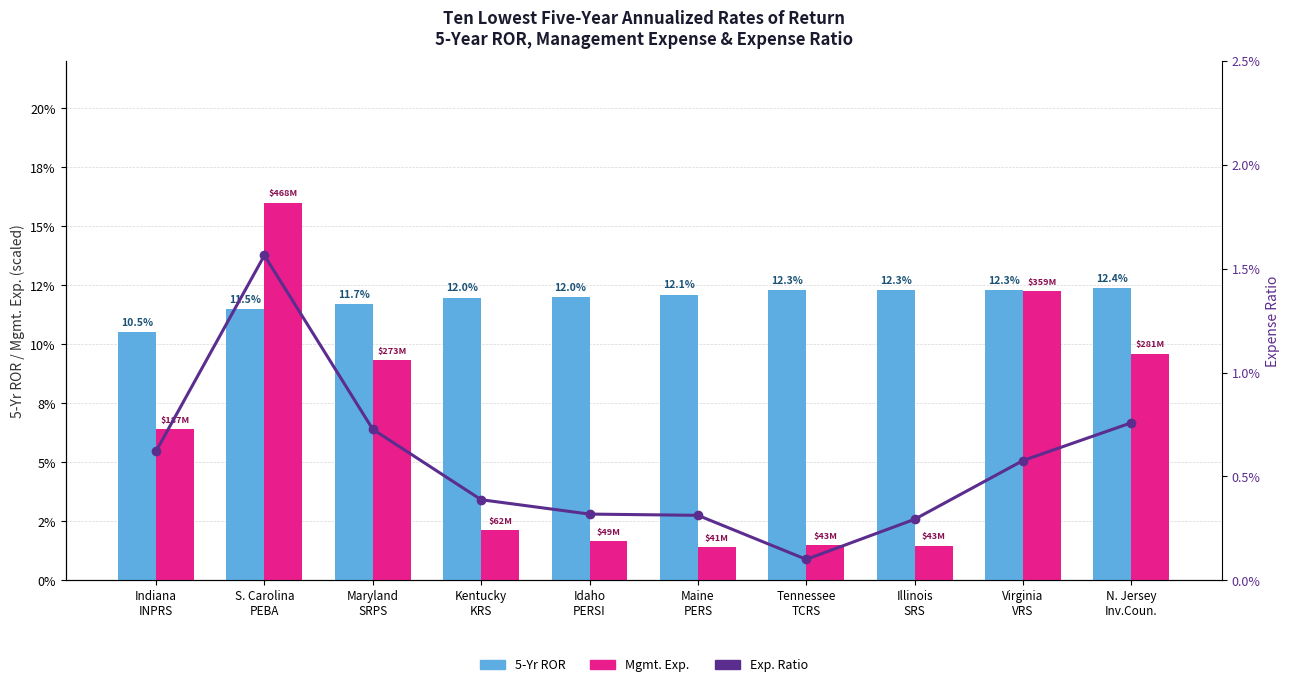

The value of Mgmt. Exp. (scaled) at N. Jersey
Inv.Coun. is 0.0. True or false?

False